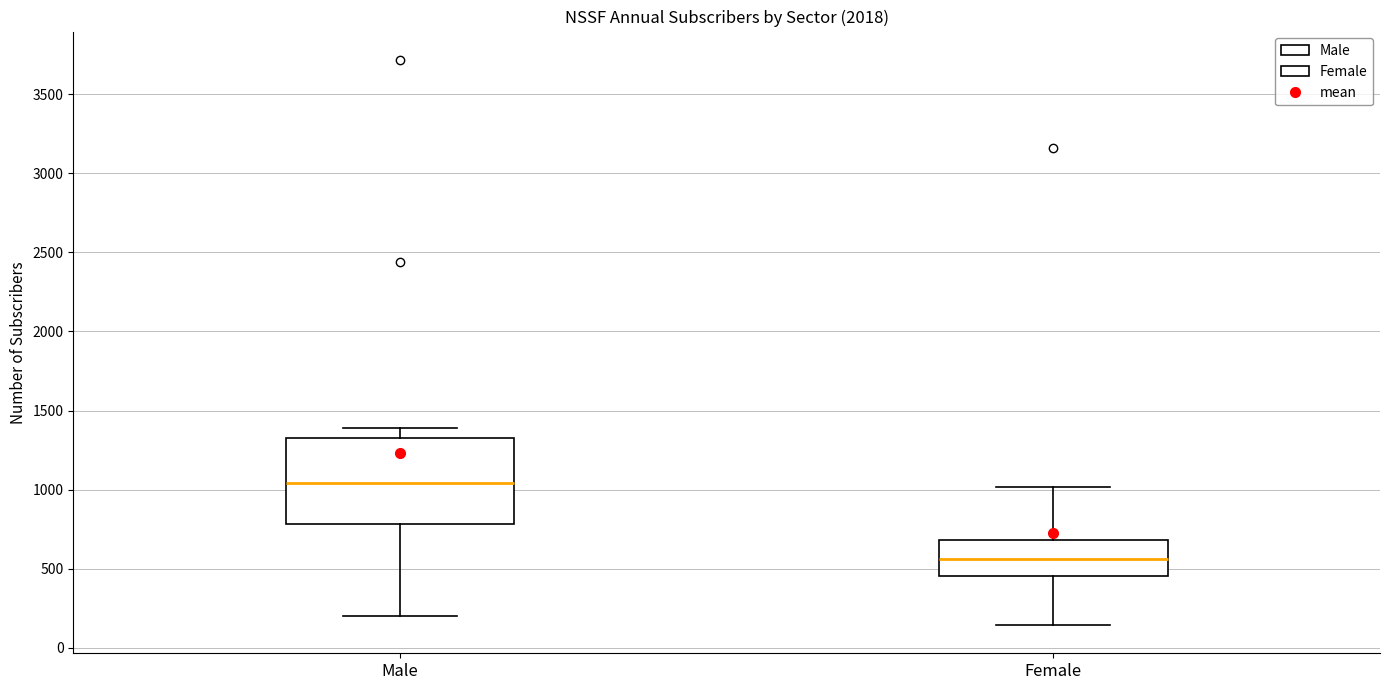

Comparing the boxes themselves (not the whiskers), which one is the tallest?

Male